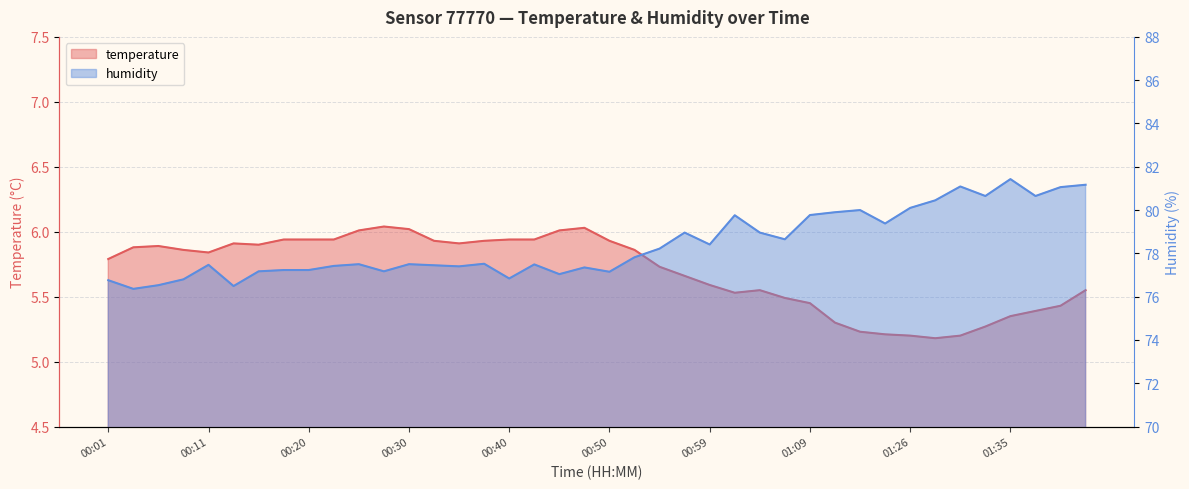

True or false: temperature and humidity intersect in this chart.

False